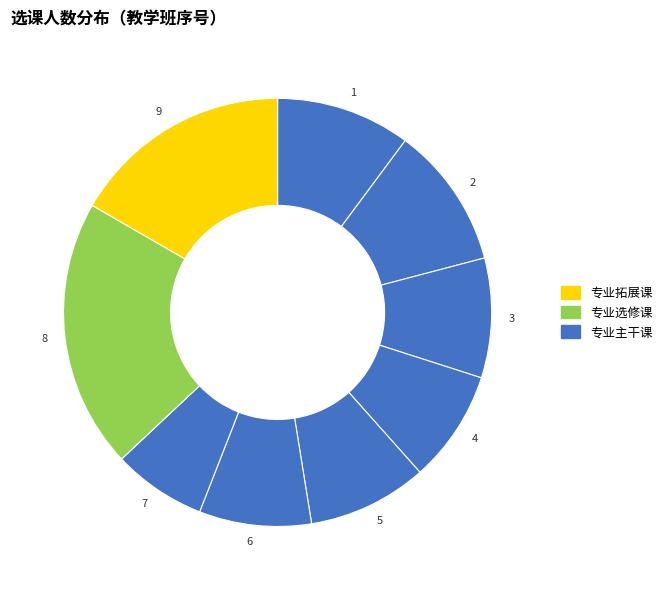

True or false: 3 accounts for 2% of the total.

False